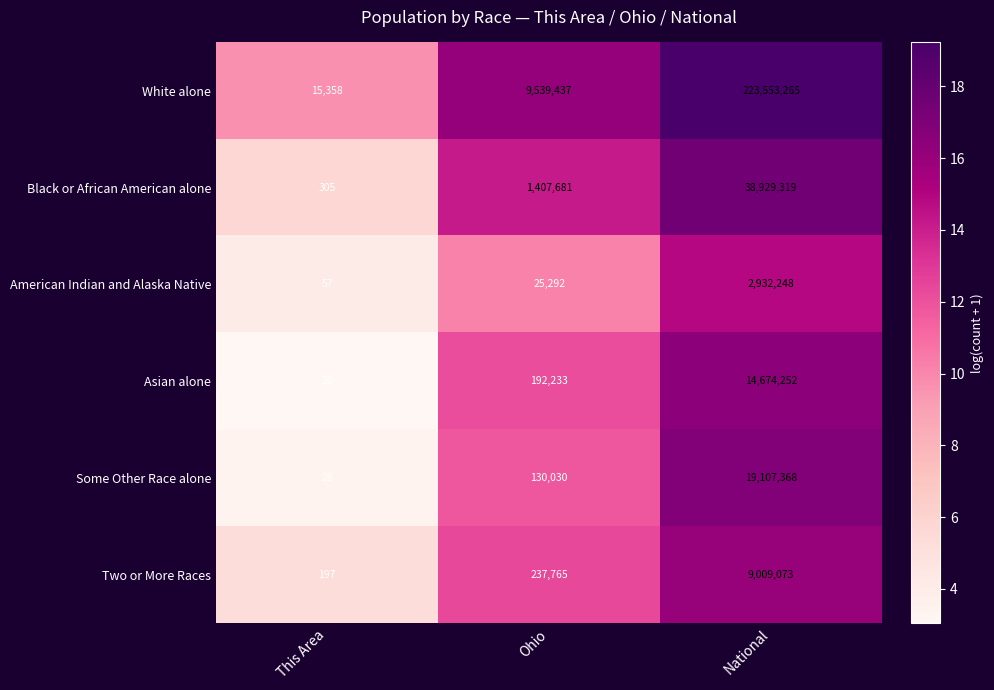

Read the Two or More Races value at Ohio.

237765